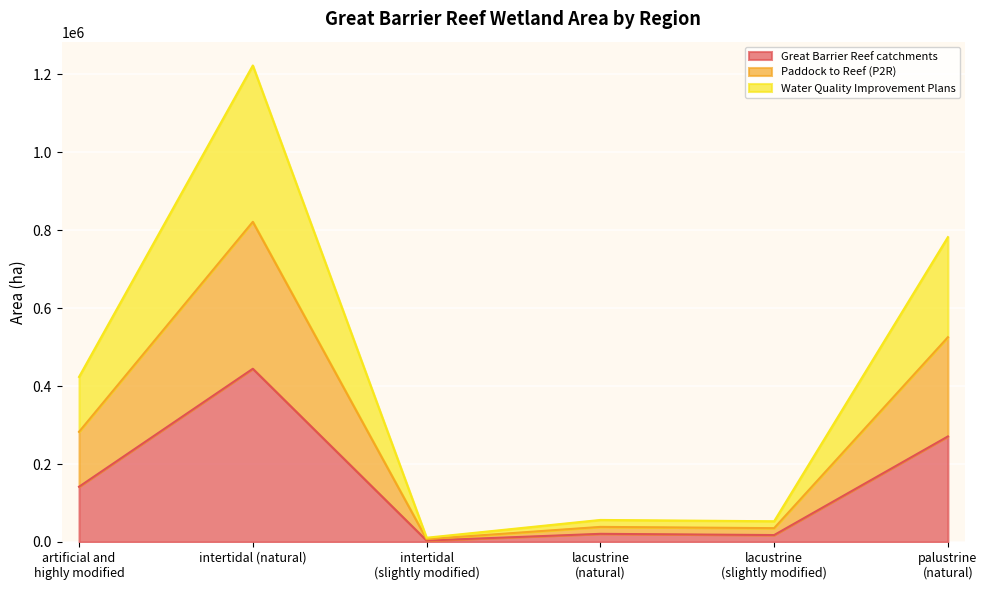

What are all the series names shown in the legend?

Great Barrier Reef catchments, Paddock to Reef (P2R), Water Quality Improvement Plans